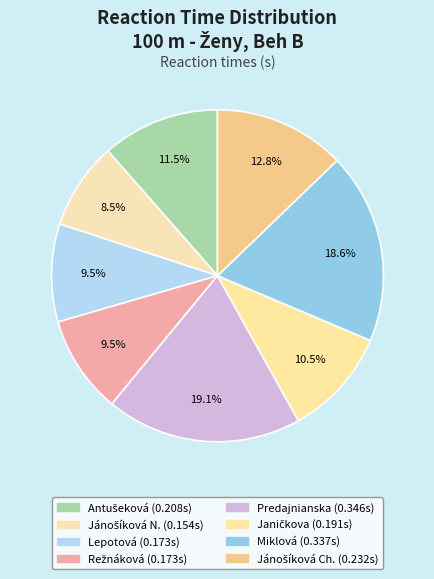

To the nearest percent, what is the average slice percentage?

12%